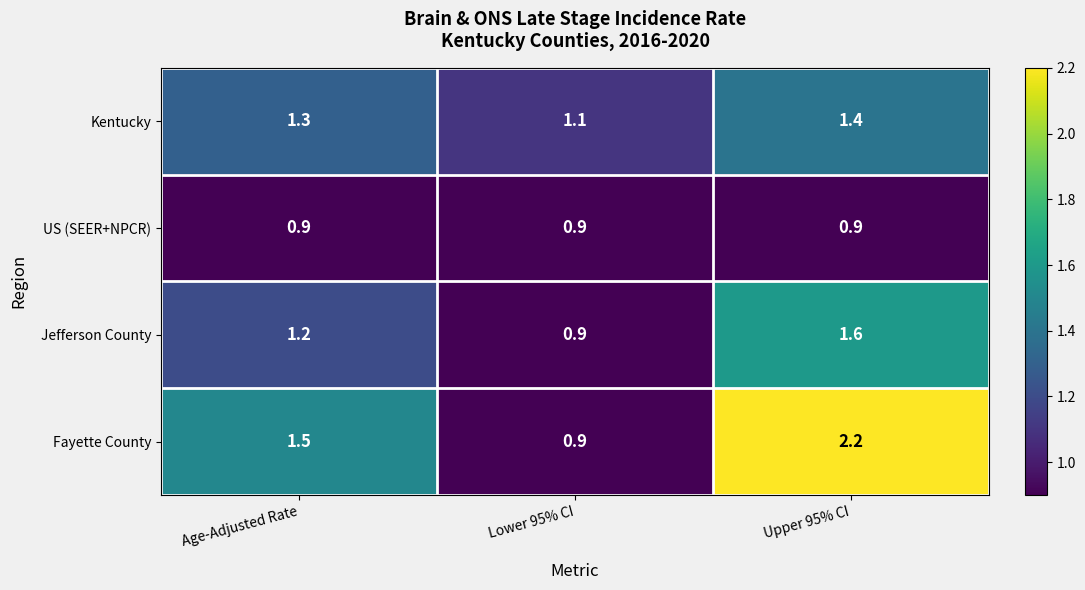

The value of Kentucky at Upper 95% CI is 1.4. True or false?

True